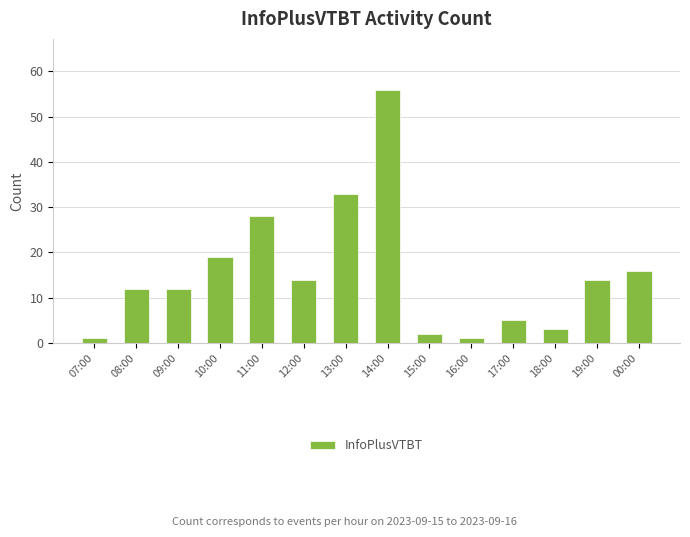

What is the ratio of the value at 18:00 to the value at 07:00?

3.0